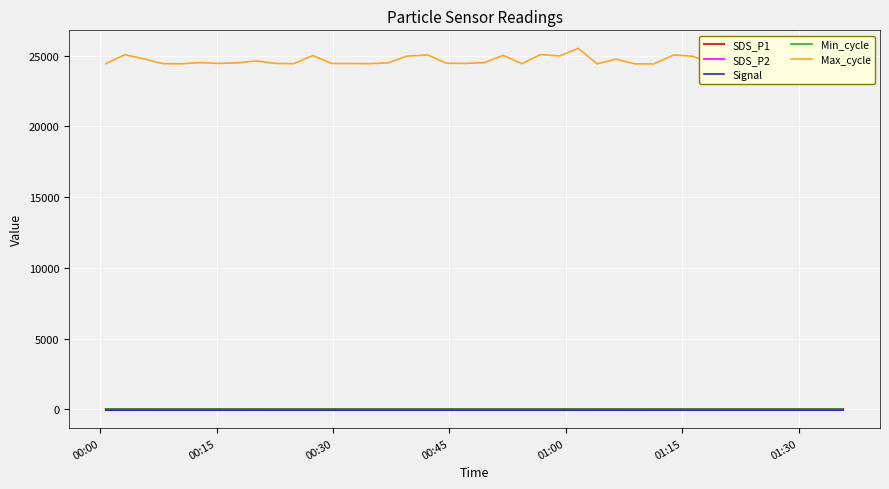

At how many categories does at least one series exceed 5087?

40